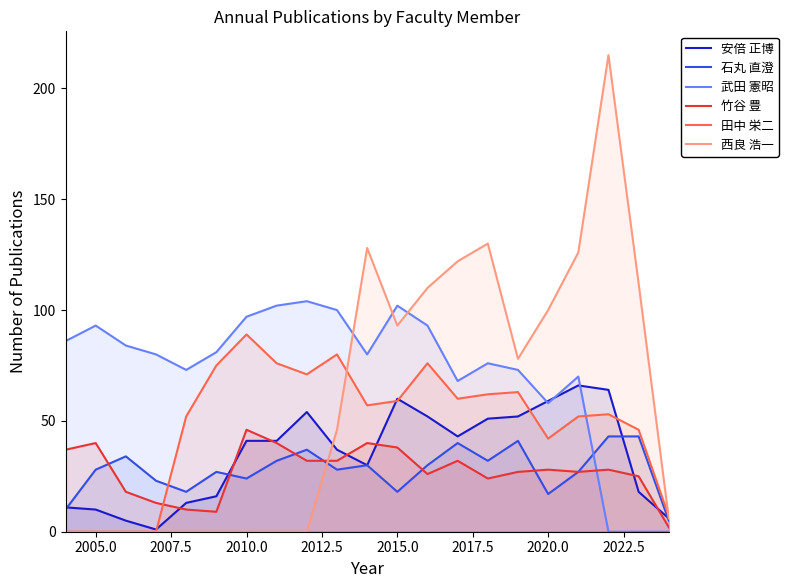

How many data points in 石丸 直澄 are less than 28?

9